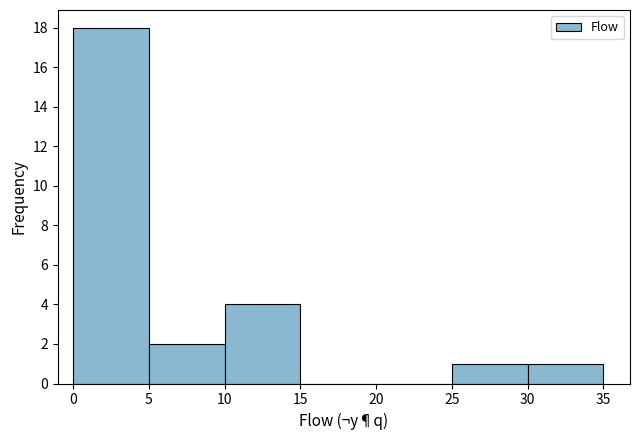

How tall is the bar that spans 0 to 5 on the x-axis? The values are not printed on the chart, so give them approximately, as read against the axis.

18